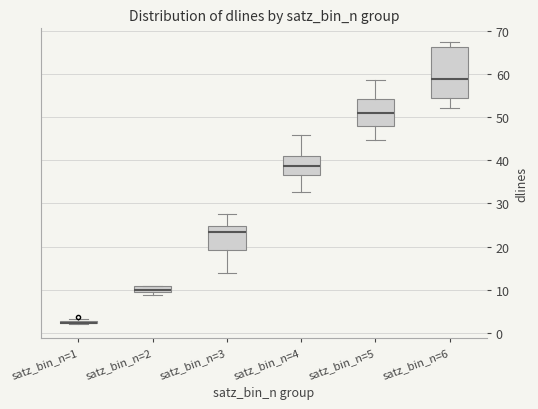

Where does the upper whisker of the box for satz_bin_n=3 end on the y-axis? The values are not printed on the chart, so give them approximately, as read against the axis.

27